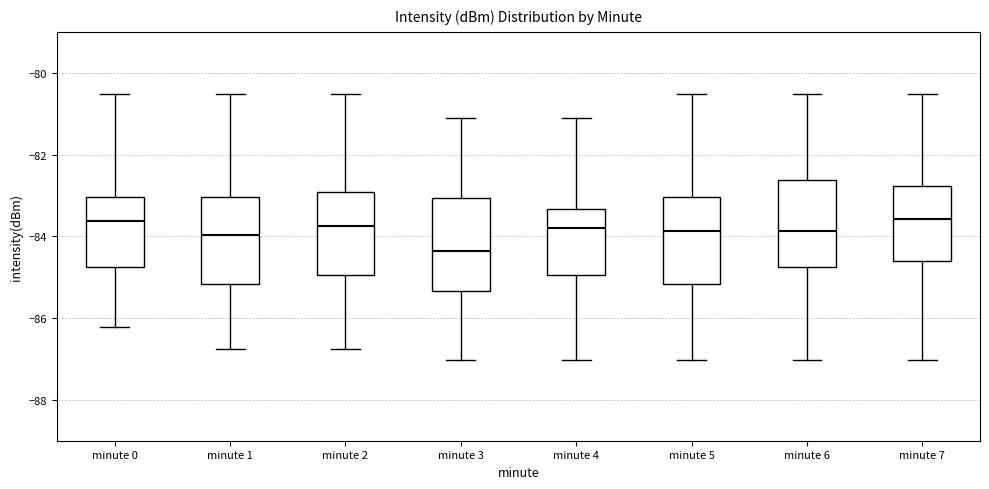

Where does the lower whisker of the box for minute 5 end on the y-axis? The values are not printed on the chart, so give them approximately, as read against the axis.

-87.0